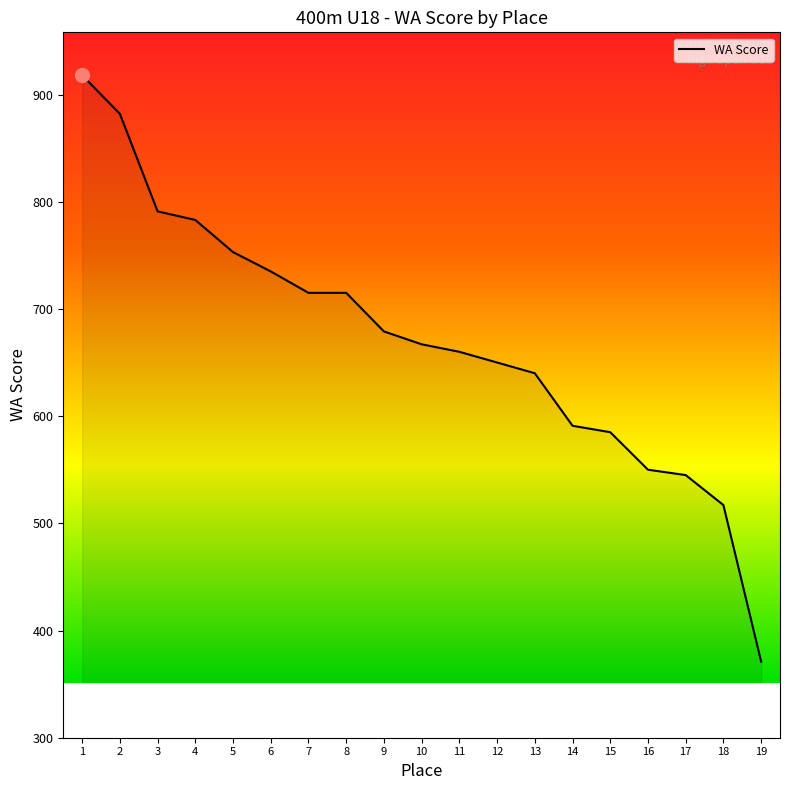

What is the ratio of the value at 11 to the value at 19?

1.8